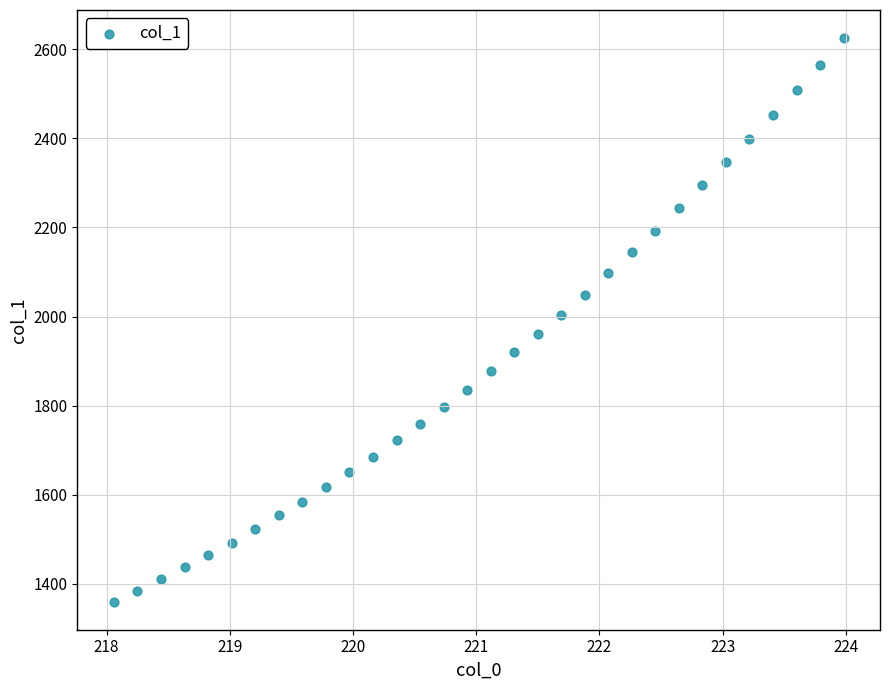

What is the range of X values (max minus min)?

5.9